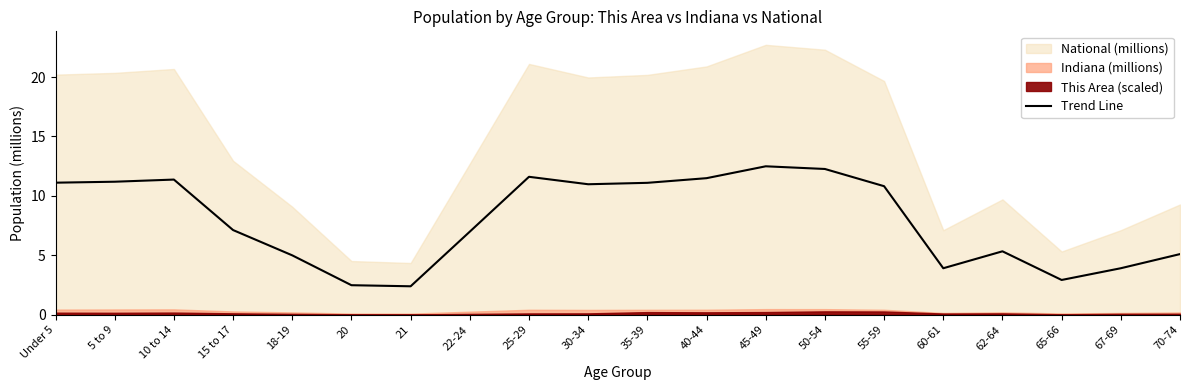

How many categories are shown in the chart?

20